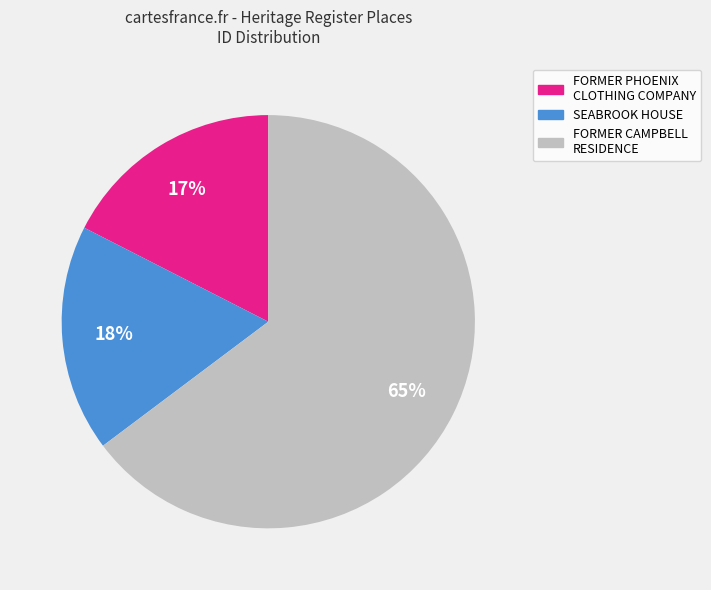

Combined, do SEABROOK HOUSE and FORMER CAMPBELL RESIDENCE account for over 50%?

Yes